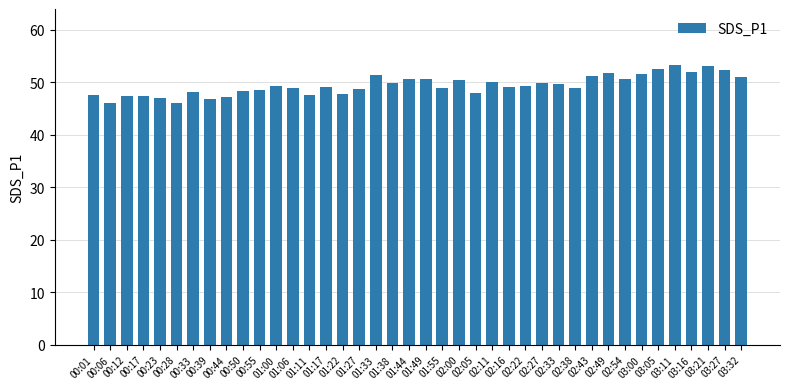

True or false: the data shows 73.3 at 02:11.

False